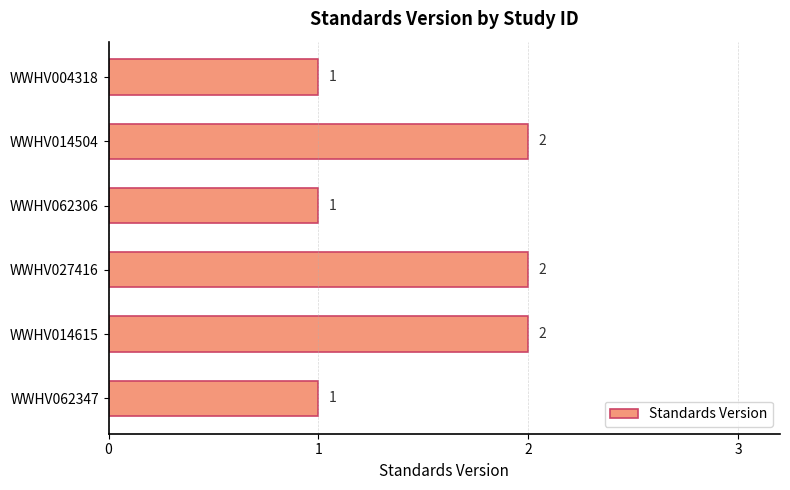

What is the maximum value shown in the chart?

2